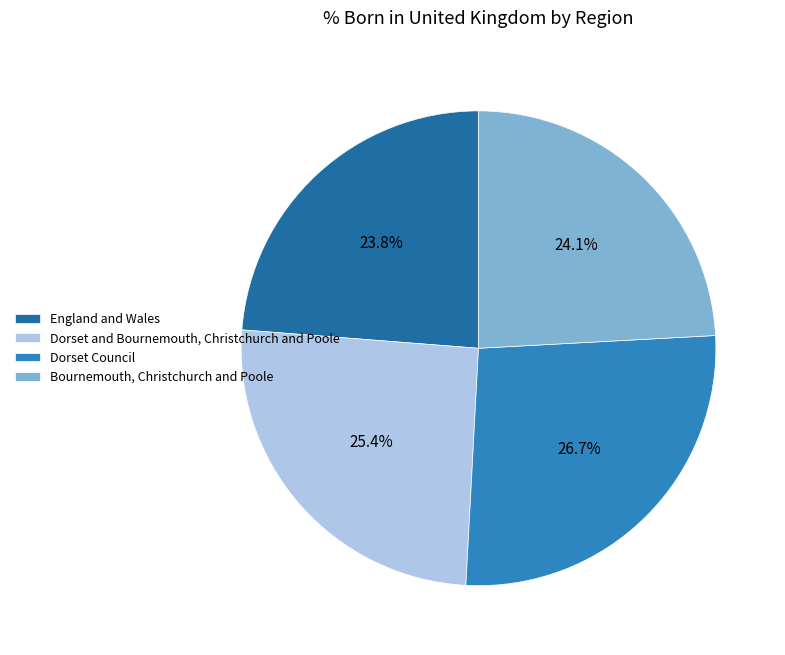

What is the total percentage of Dorset Council and England and Wales?

50.5%